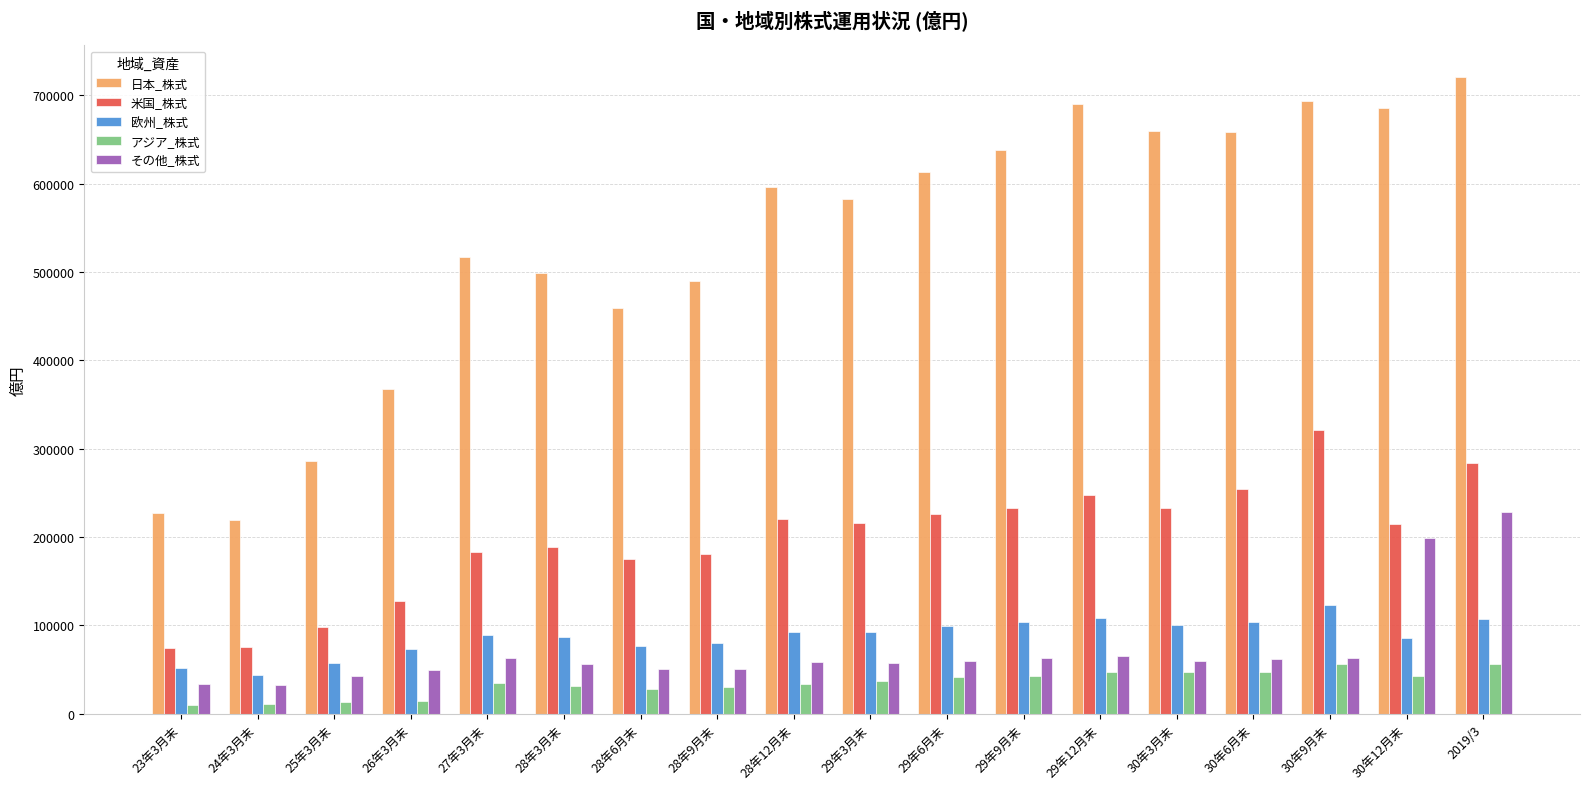

The 米国_株式 series shows 109214.2 at 29年9月末. True or false?

False